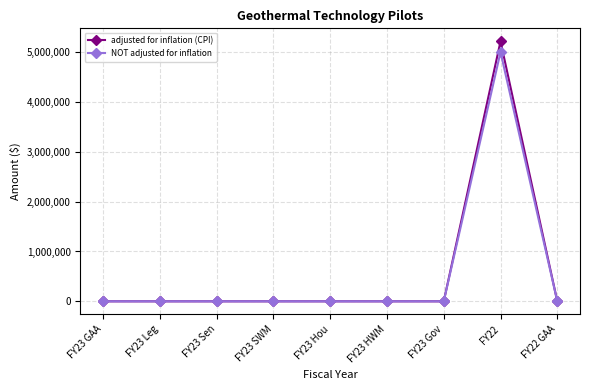

Which label corresponds to the largest value in the chart?

FY22